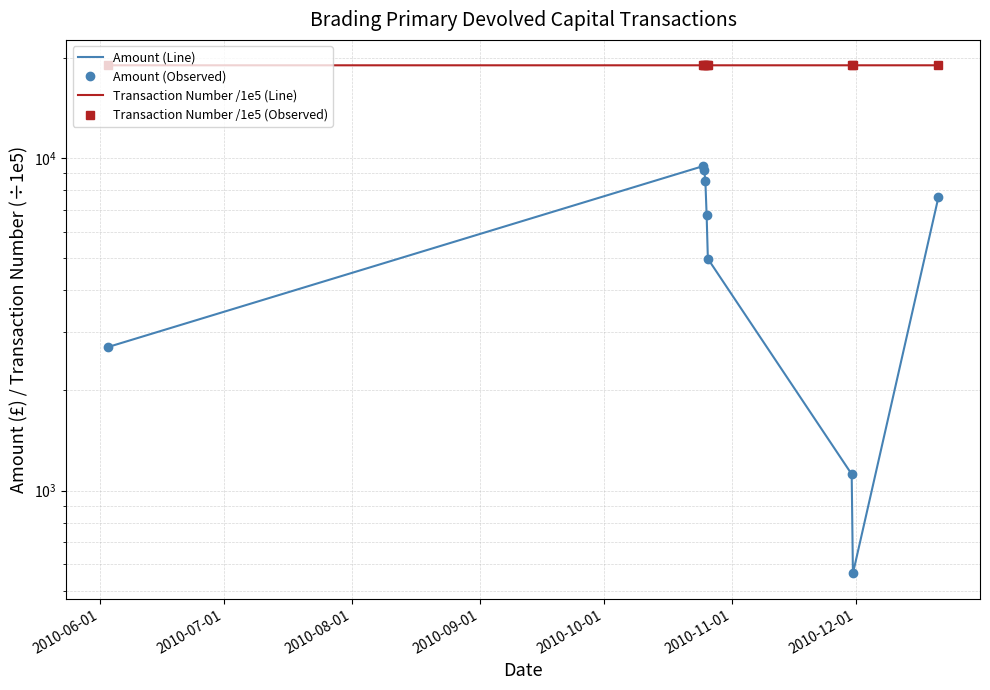

Rank the series by their maximum value, from highest to lowest.

Transaction Number /1e5 (Line), Transaction Number /1e5 (Observed), Amount (Line), Amount (Observed)